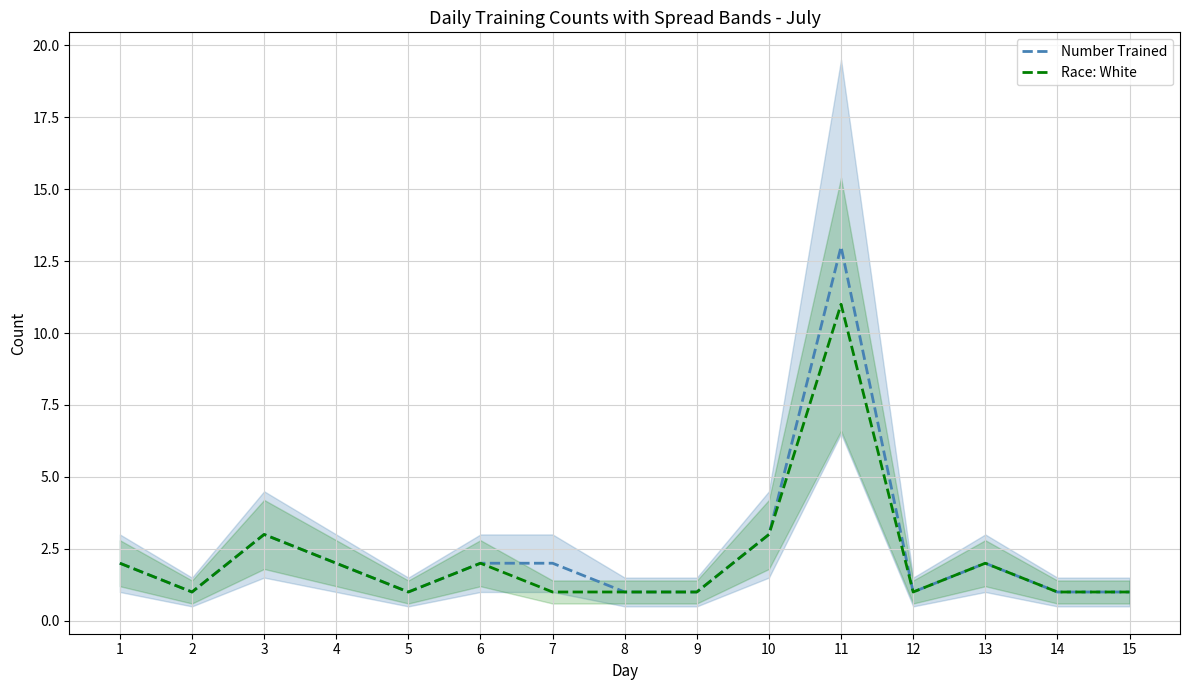

Which category has the highest value across all series?

11